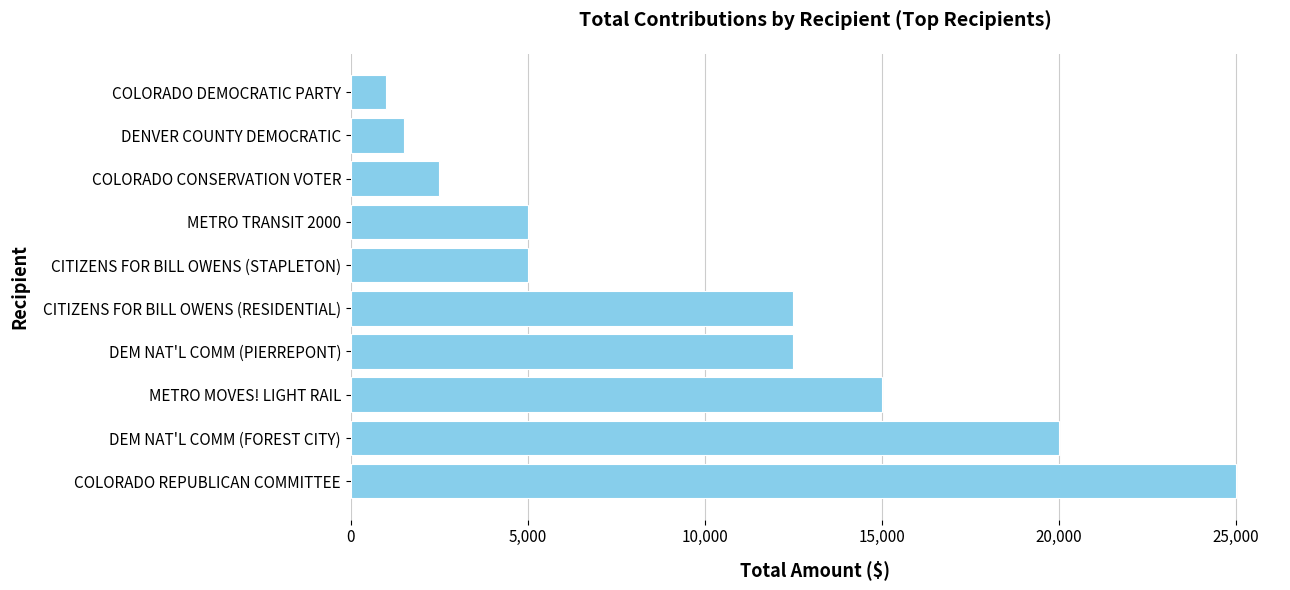

What is the change in value from COLORADO CONSERVATION VOTER to COLORADO DEMOCRATIC PARTY?

-1500